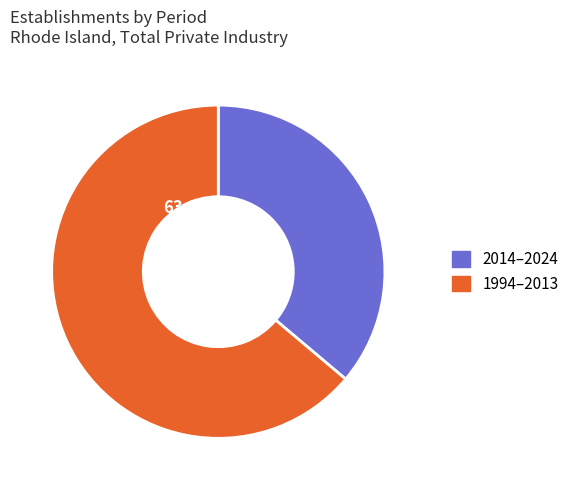

Is there a majority slice in this chart?

Yes